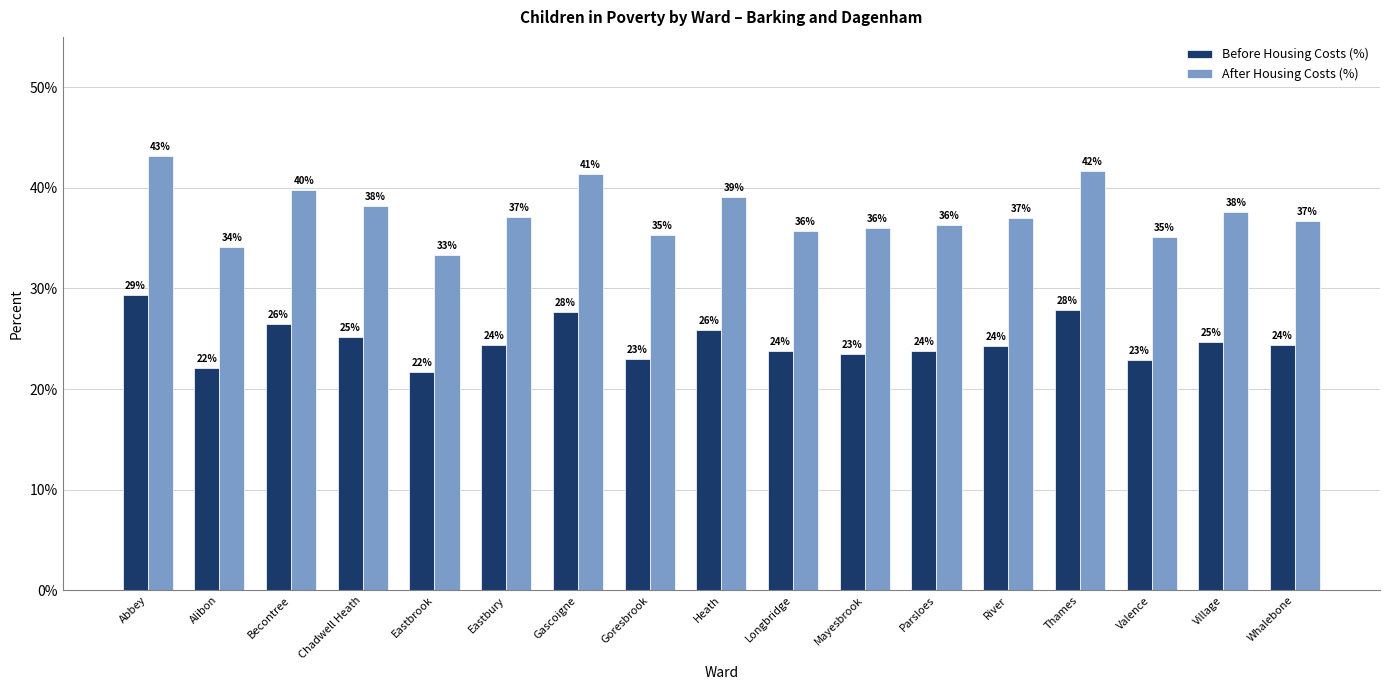

Reading left to right, what are all the values shown in this chart?

Before Housing Costs (%): 0.3	0.2	0.3	0.3	0.2	0.2	0.3	0.2	0.3	0.2	0.2	0.2	0.2	0.3	0.2	0.2	0.2
After Housing Costs (%): 0.4	0.3	0.4	0.4	0.3	0.4	0.4	0.4	0.4	0.4	0.4	0.4	0.4	0.4	0.4	0.4	0.4